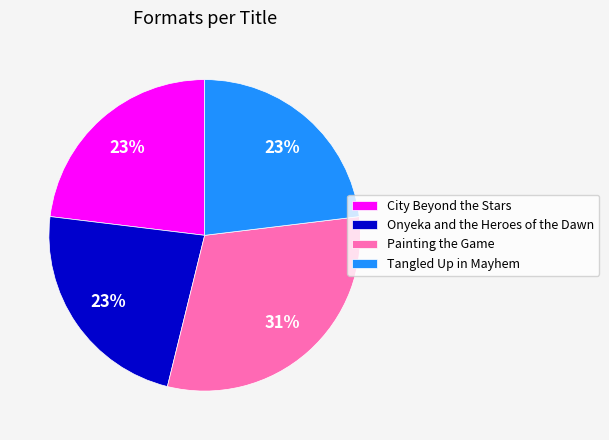

Does Tangled Up in Mayhem represent more than half of the total?

No